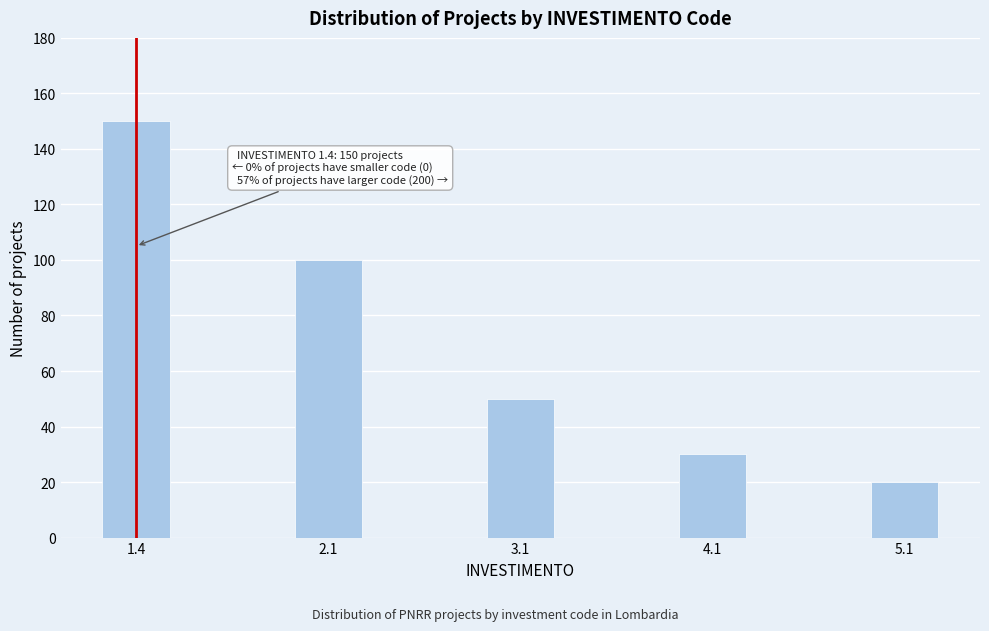

Reading left to right, transcribe all the data shown in this chart.

150	100	50	30	20